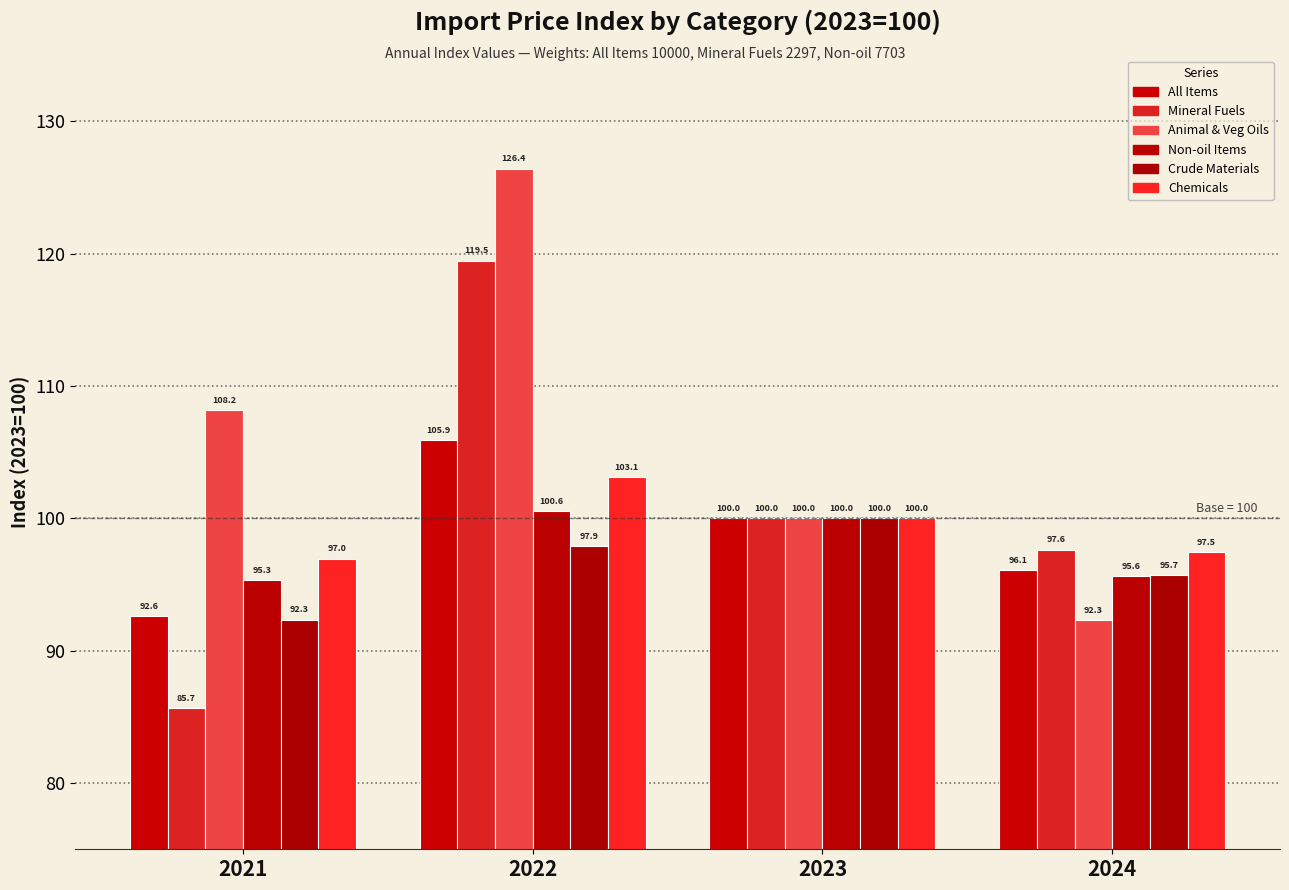

Which label corresponds to the largest value in the chart?

2022